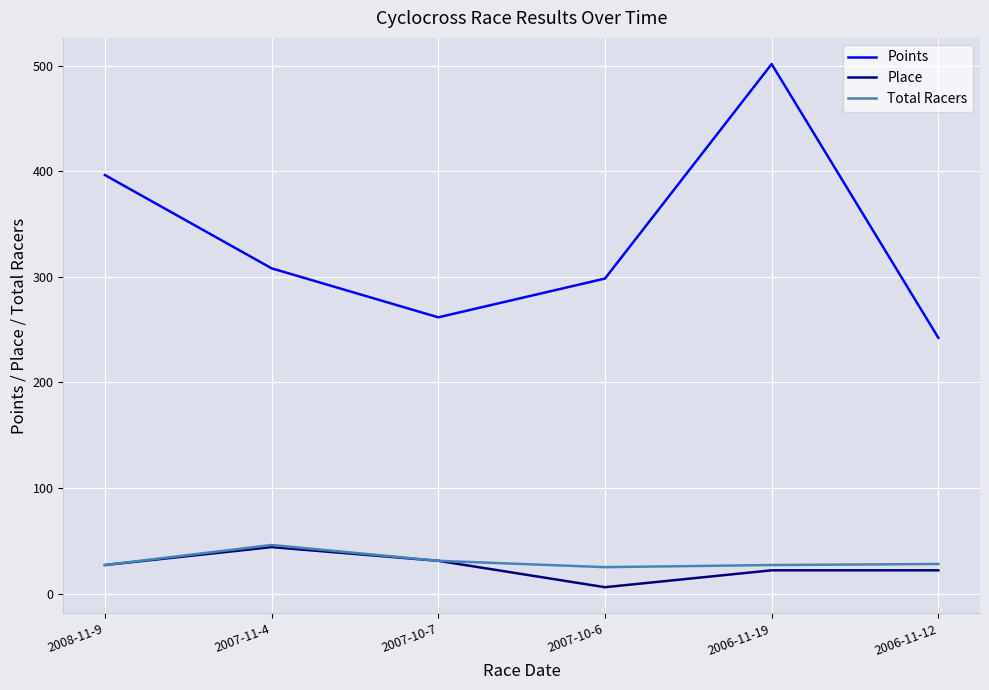

At how many categories does at least one series exceed 97?

6